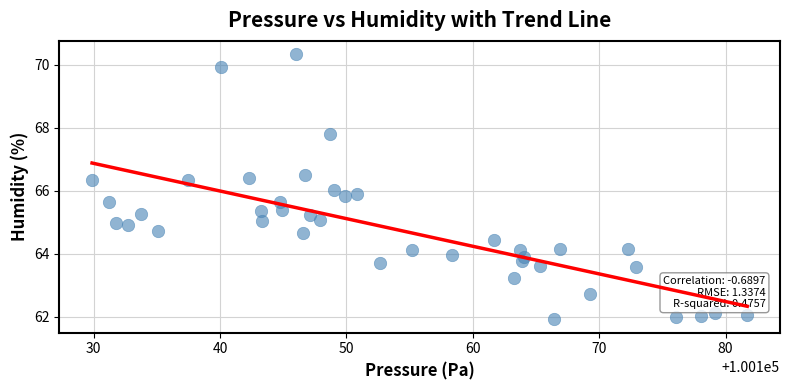

What is the range of X values (max minus min)?

51.8